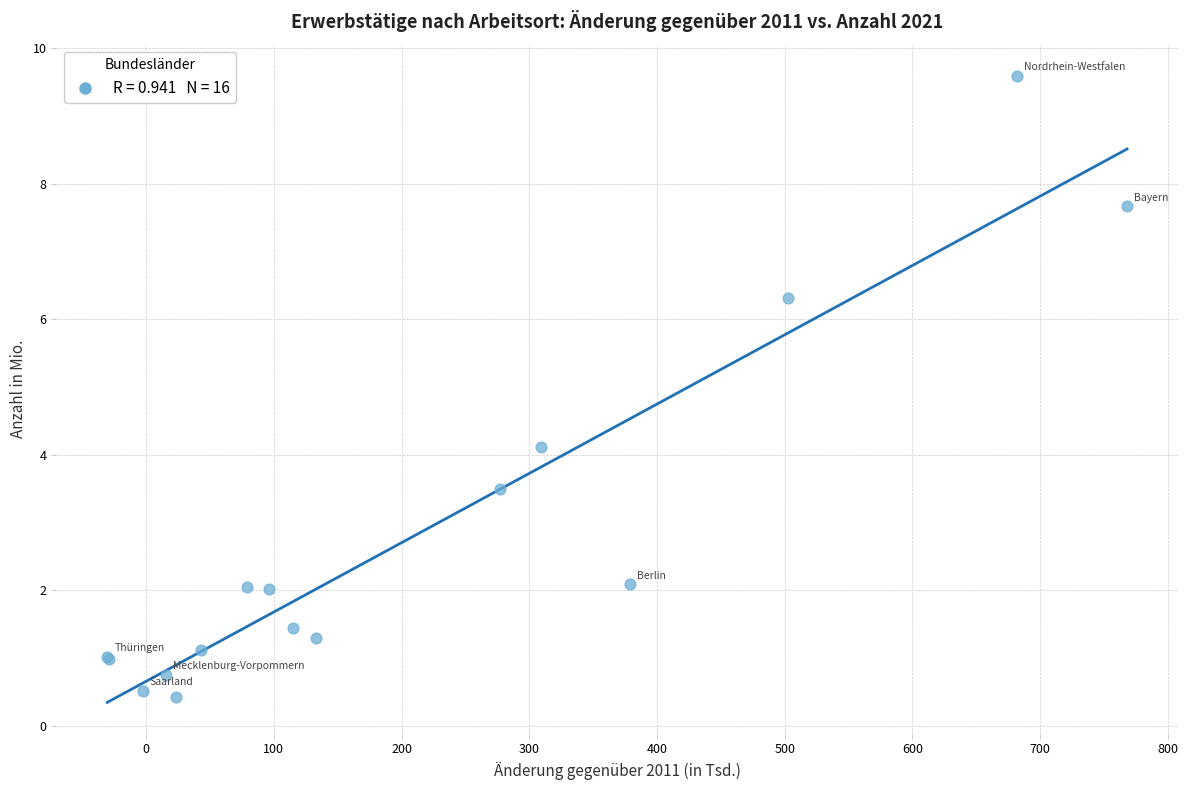

What Y value in the scatter plot is closest to 5?

4.1